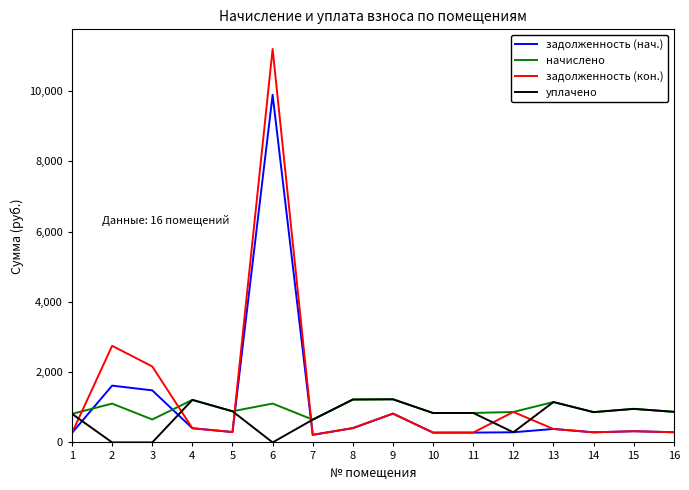

Rank the series by their average value, from highest to lowest.

задолженность (кон.), задолженность (нач.), начислено, уплачено